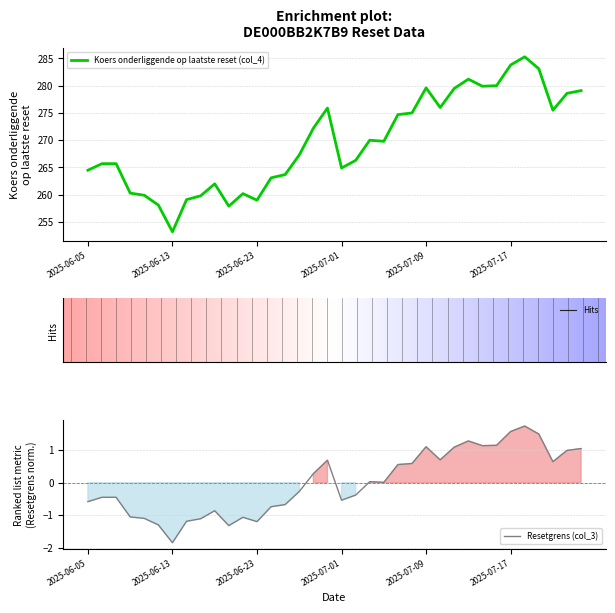

At which category is the sum across all series the highest?

2025-07-18